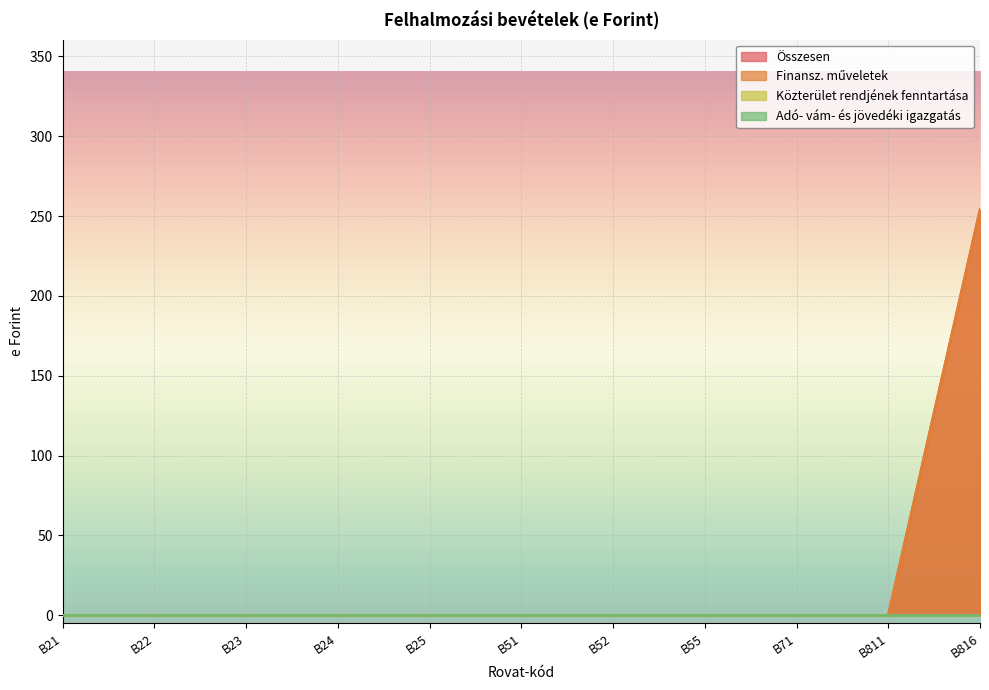

True or false: Összesen has more than 1 interior local peaks.

False